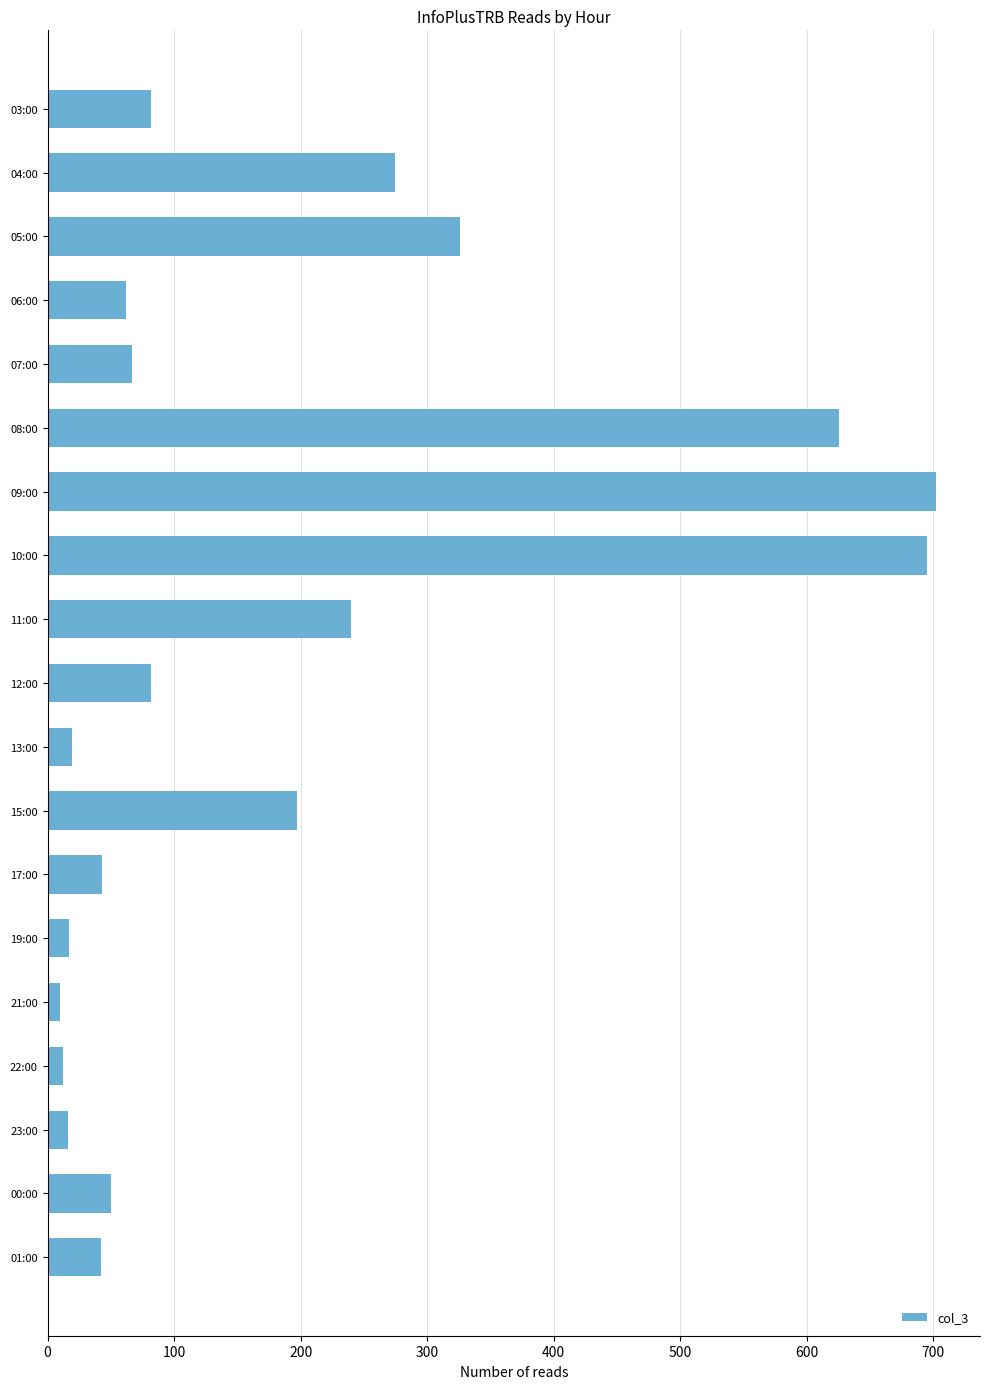

What is the change in value from 08:00 to 15:00?

-429